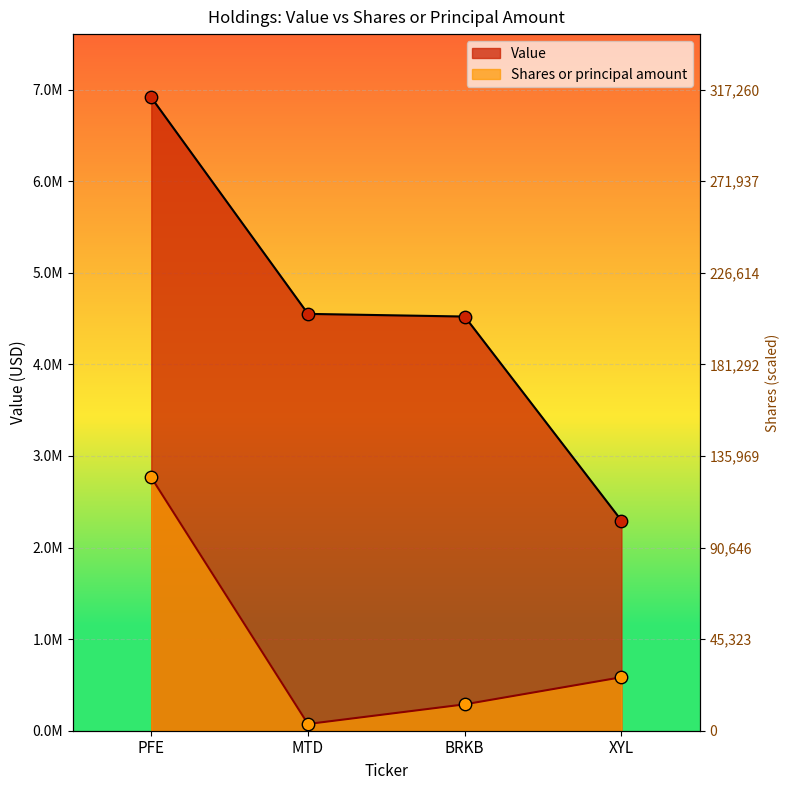

Which series contains the lowest Y value?

Shares or principal amount